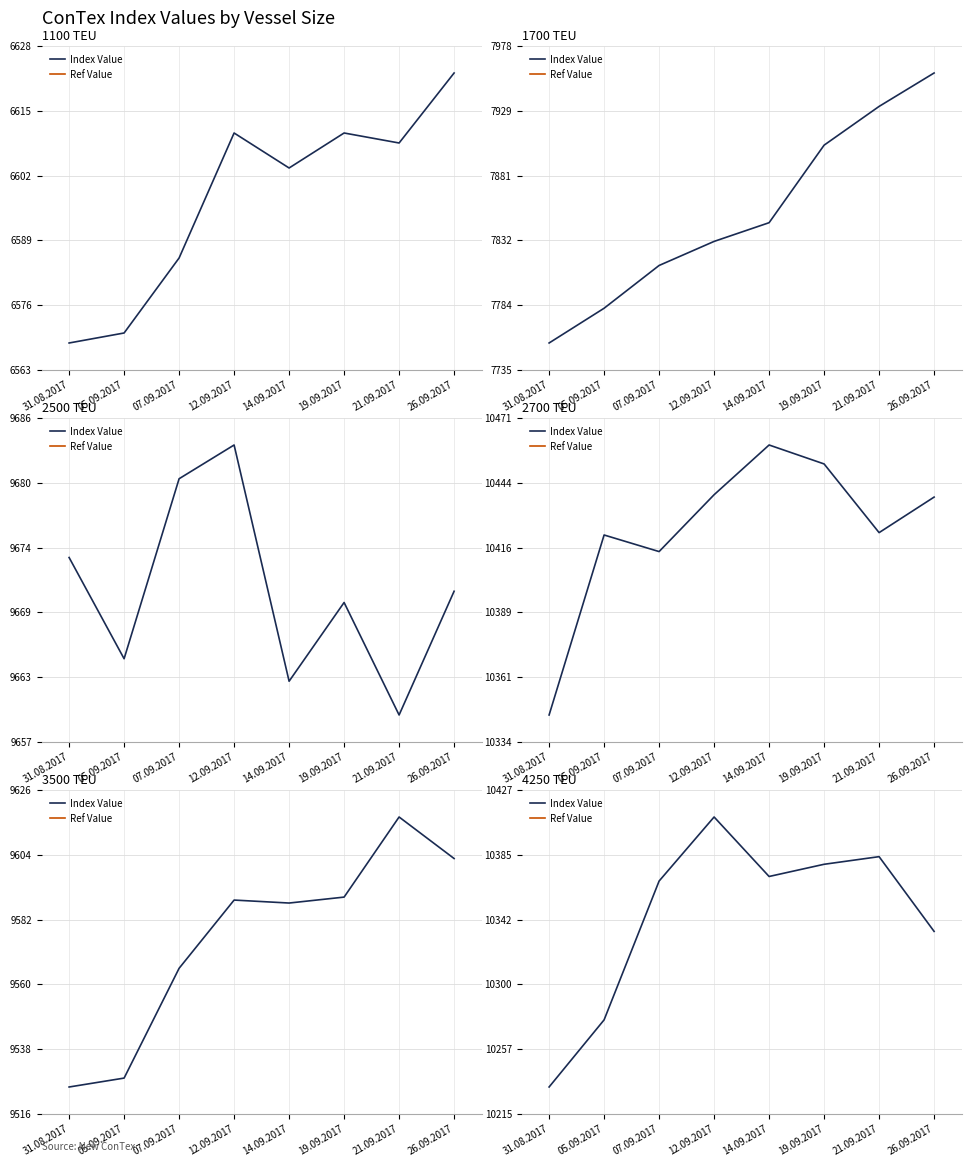

True or false: Index Value and Ref Value intersect in this chart.

False